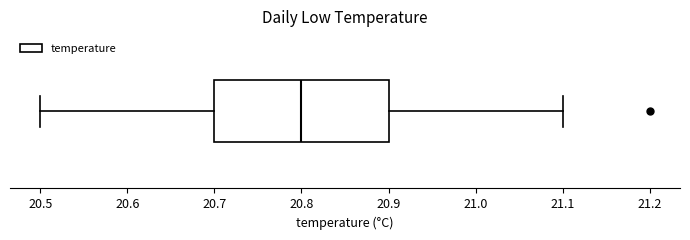

Transcribe this box plot: give where the median line is, the range the box spans, and where the two whiskers end, as read against the x-axis. The values are not printed on the chart, so give them approximately, as read against the axis.

median 20.8, box 20.7 to 20.9, whiskers 20.5 to 21.1